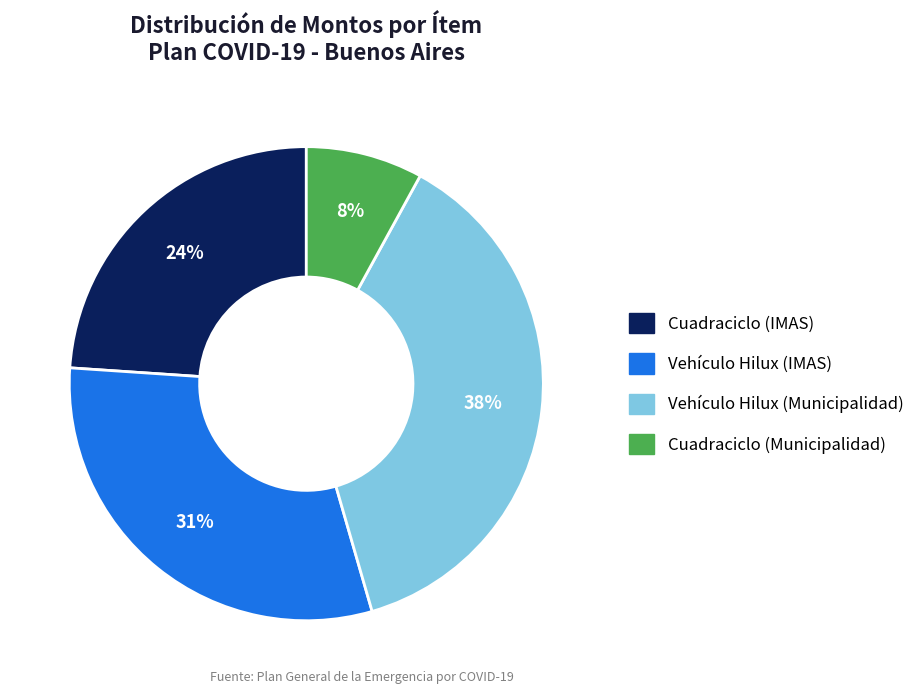

Is the sum of Cuadraciclo (Municipalidad) and Cuadraciclo (IMAS) greater than half?

No